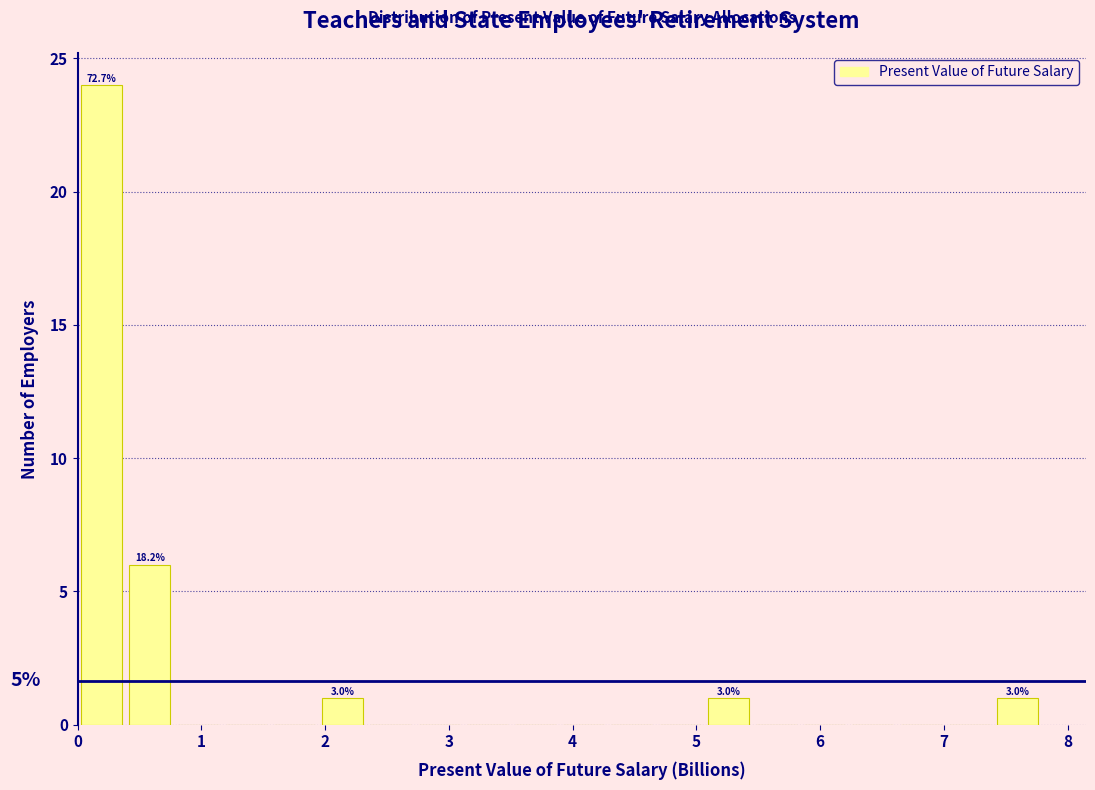

Around what value on the x-axis is the tallest bar? Give the approximate position of its centre, as read against the axis.

0.2